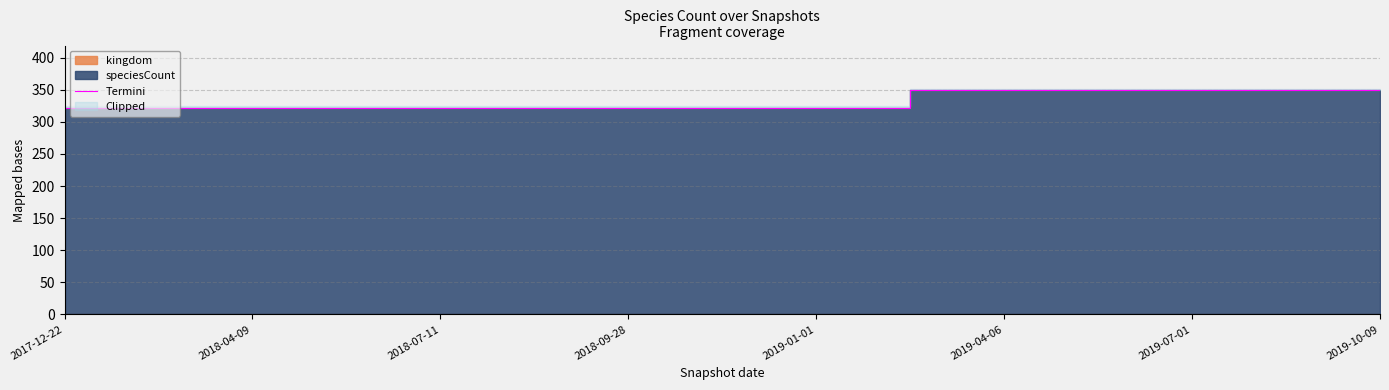

What position from the left is 2019-04-06?

6